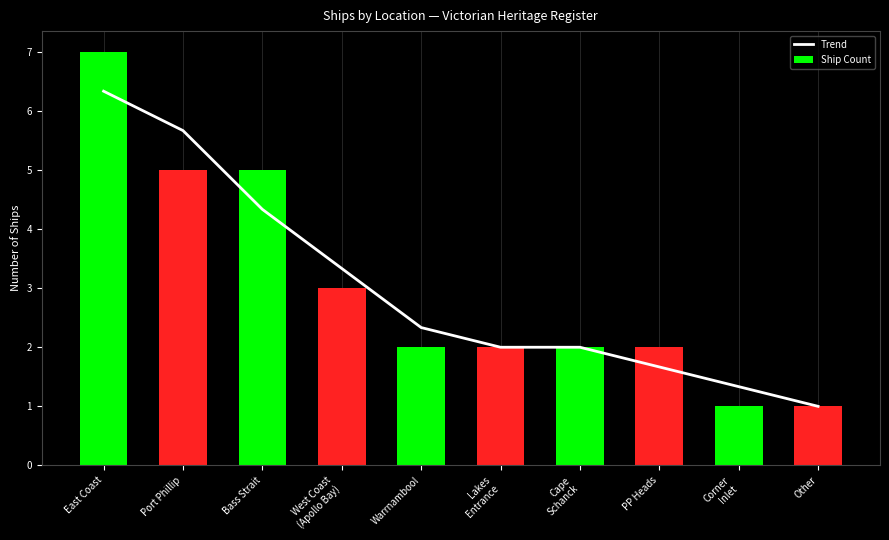

What is the minimum value shown in the chart?

1.0